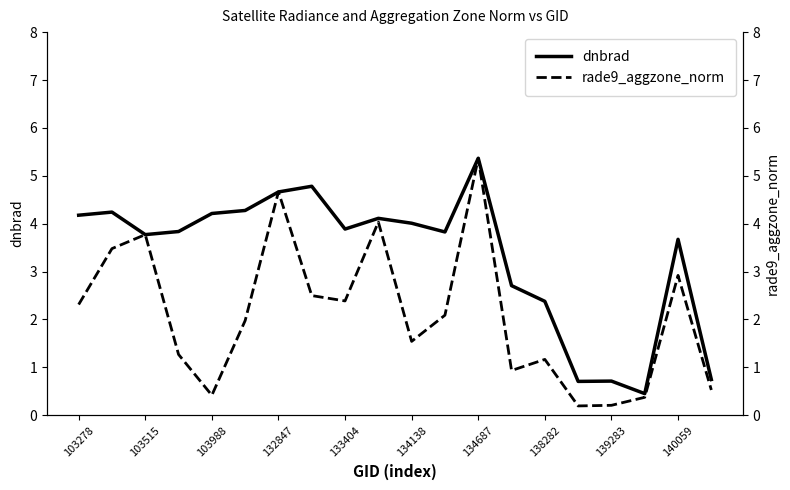

Which series has the largest total across all categories?

dnbrad